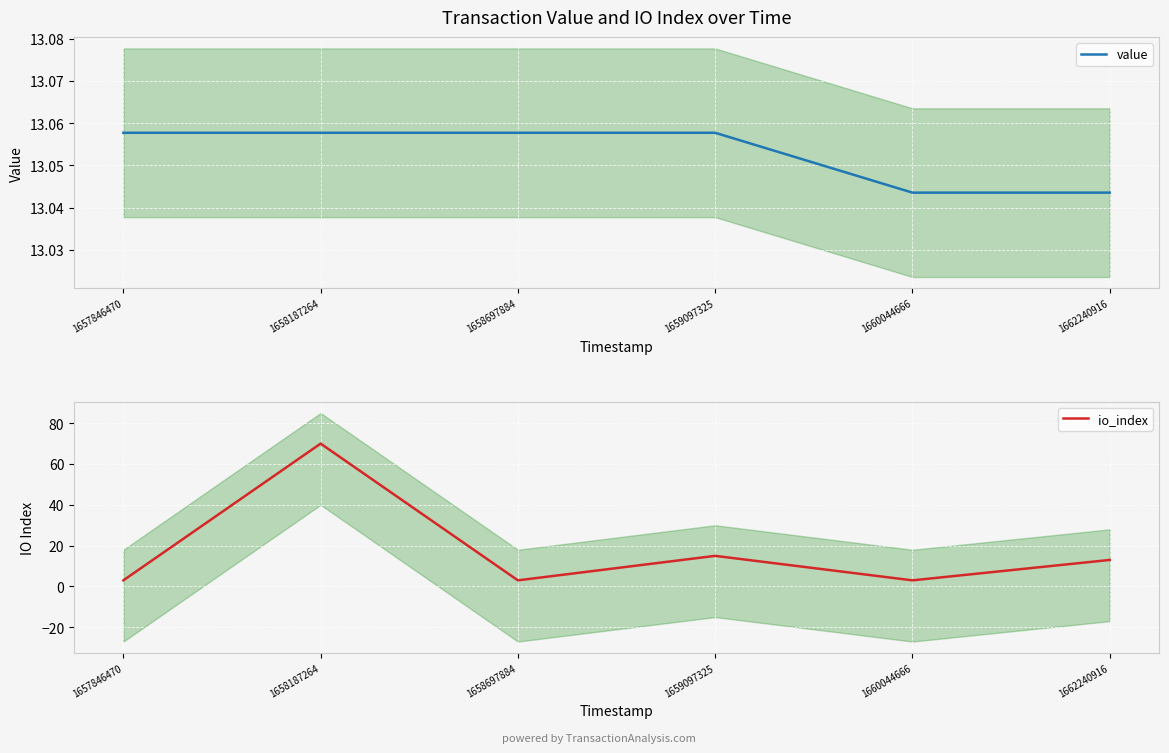

Reading left to right, transcribe all the data shown in this chart.

value: 1657846470=13.1	1658187264=13.1	1658697884=13.1	1659097325=13.1	1660044666=13.0	1662240916=13.0
io_index: 1657846470=3.0	1658187264=70.0	1658697884=3.0	1659097325=15.0	1660044666=3.0	1662240916=13.0